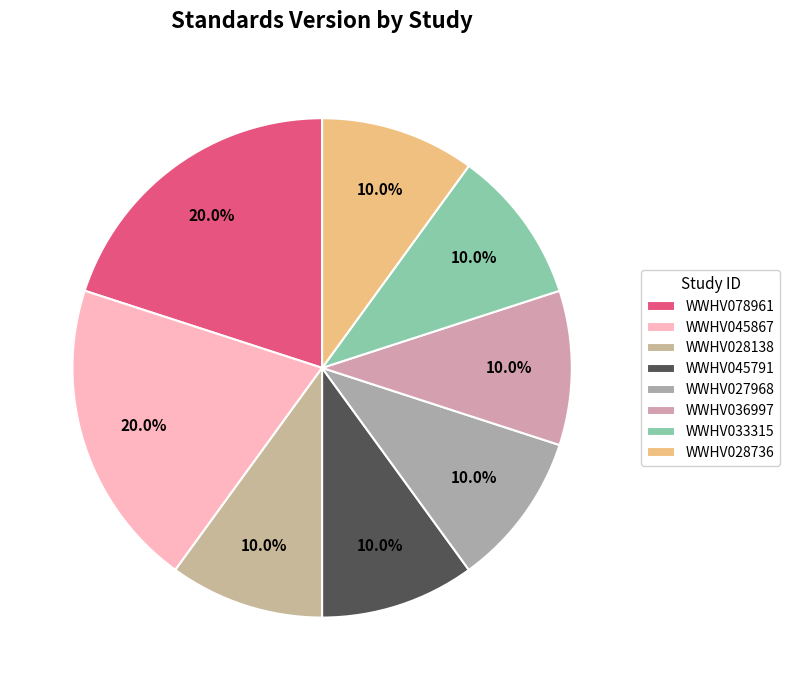

Is the sum of WWHV045867 and WWHV033315 greater than half?

No